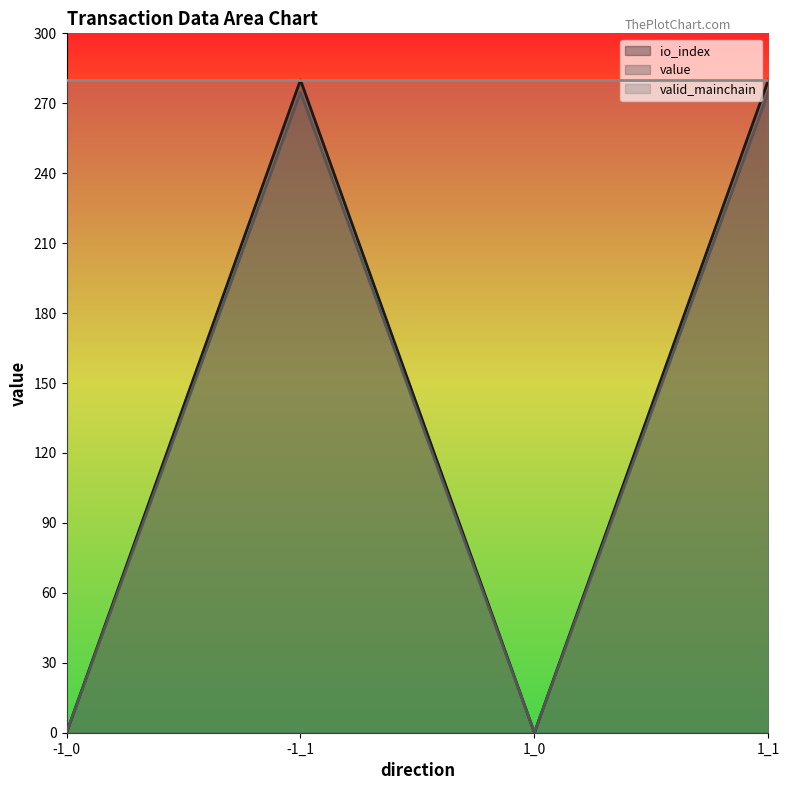

Which category has the highest value in the io_index series?

-1_1